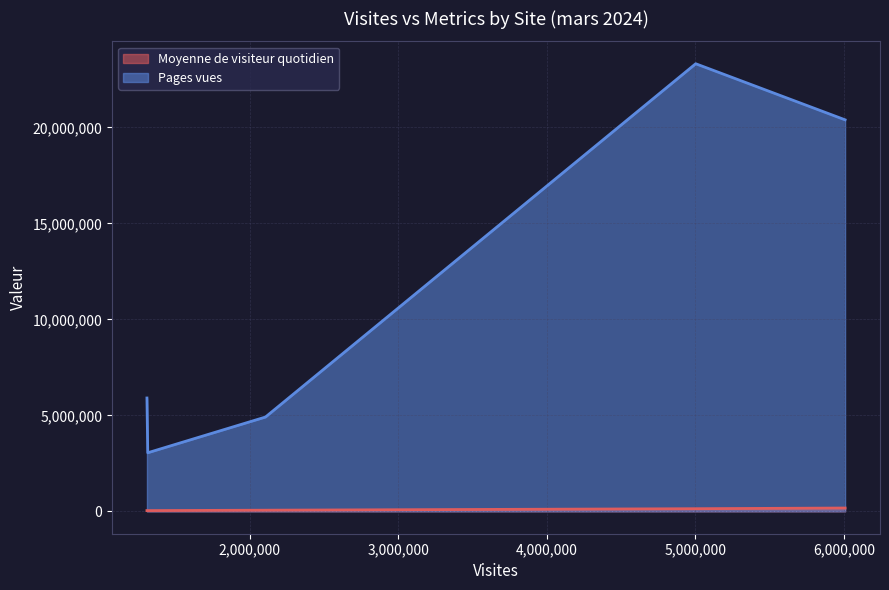

What is the total value across all series at Gala.fr?

23453490